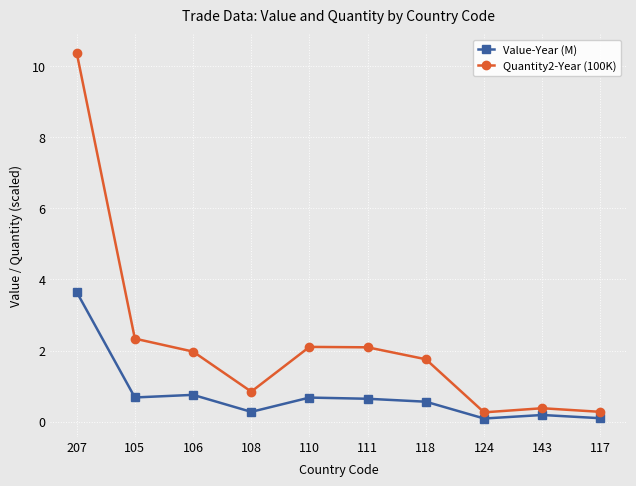

What is the average value of the Quantity2-Year (100K) series?

2.2